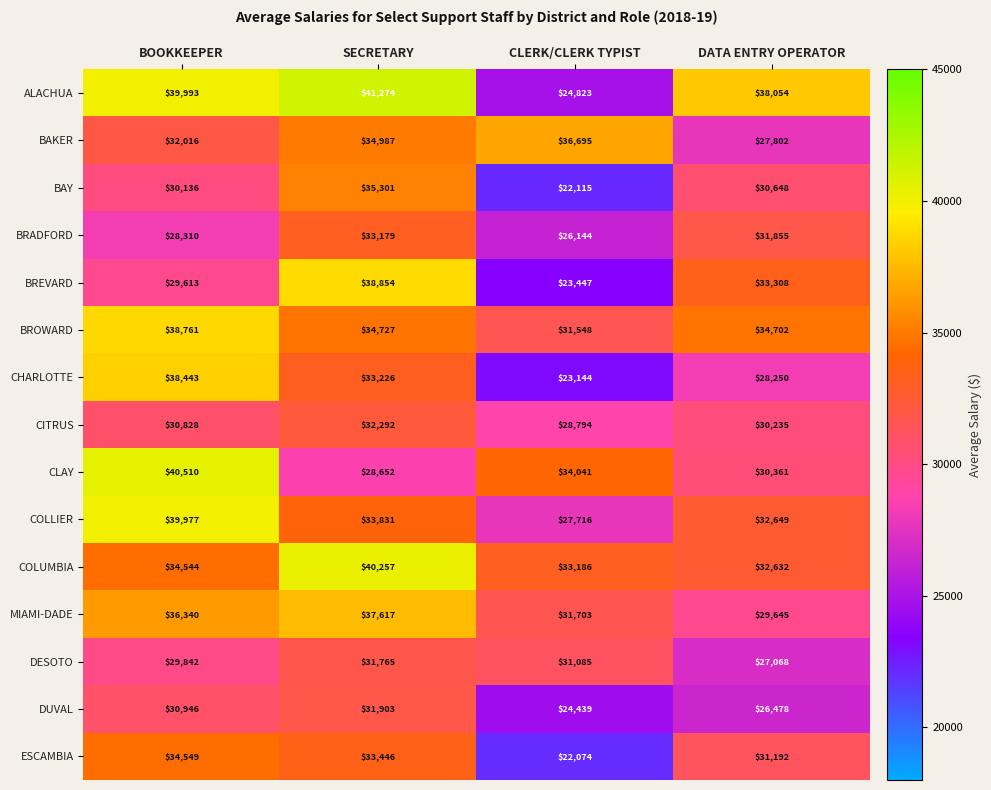

At which category does the chart reach its minimum across all series?

CLERK/CLERK TYPIST